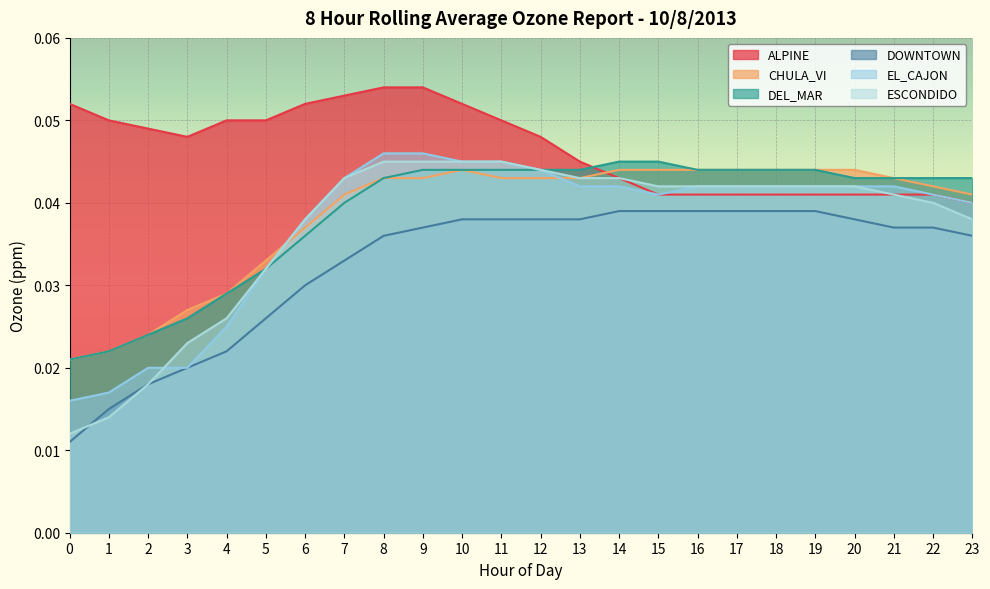

True or false: DOWNTOWN has more than 2 interior local peaks.

False